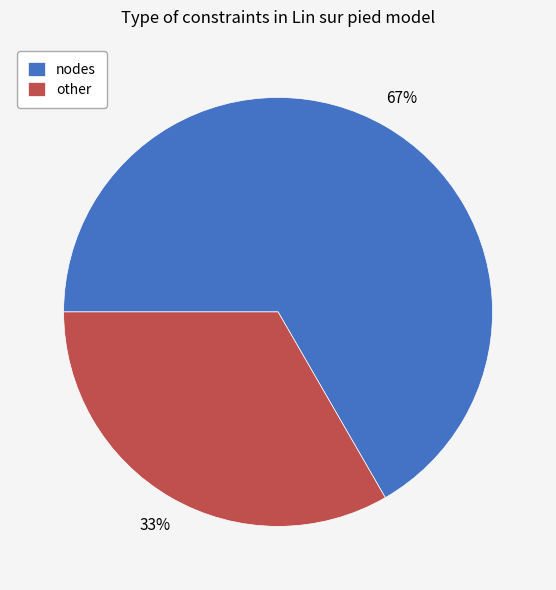

To the nearest percent, what is the average slice percentage?

50%